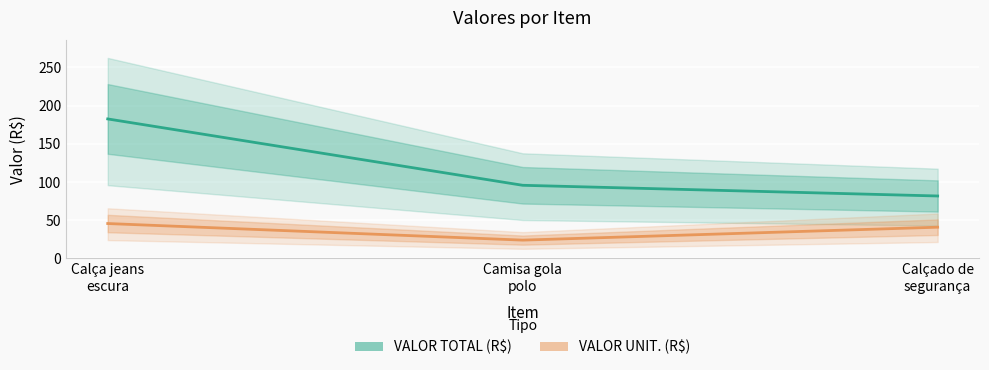

What is the sum of the VALOR UNIT. (R$) values at Camisa gola
polo and Calça jeans
escura?

69.6